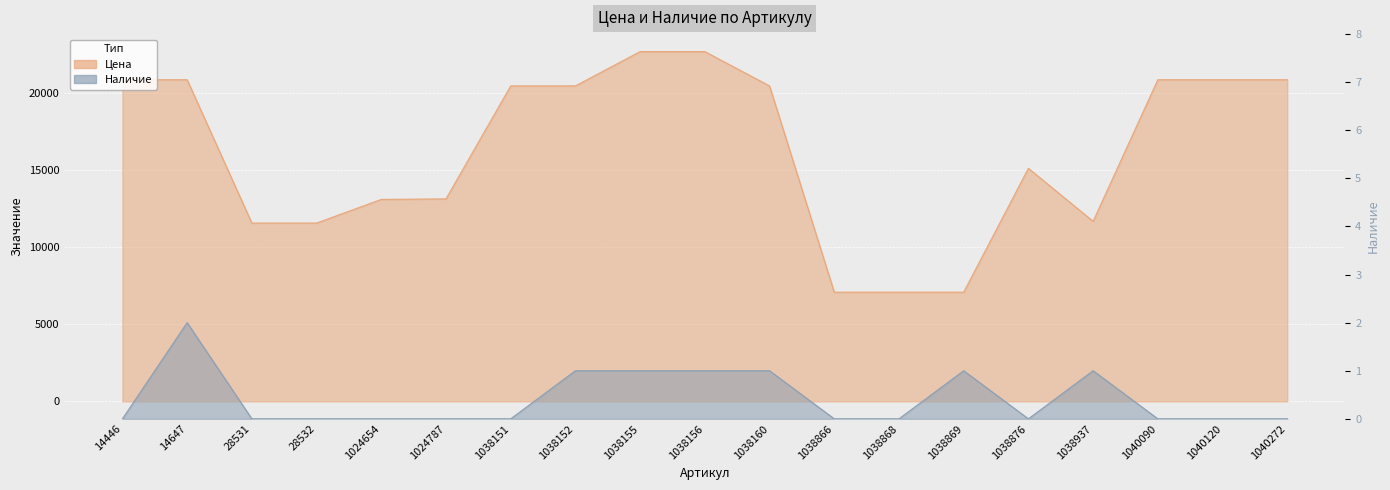

How many interior local valleys does the Наличие series have?

1